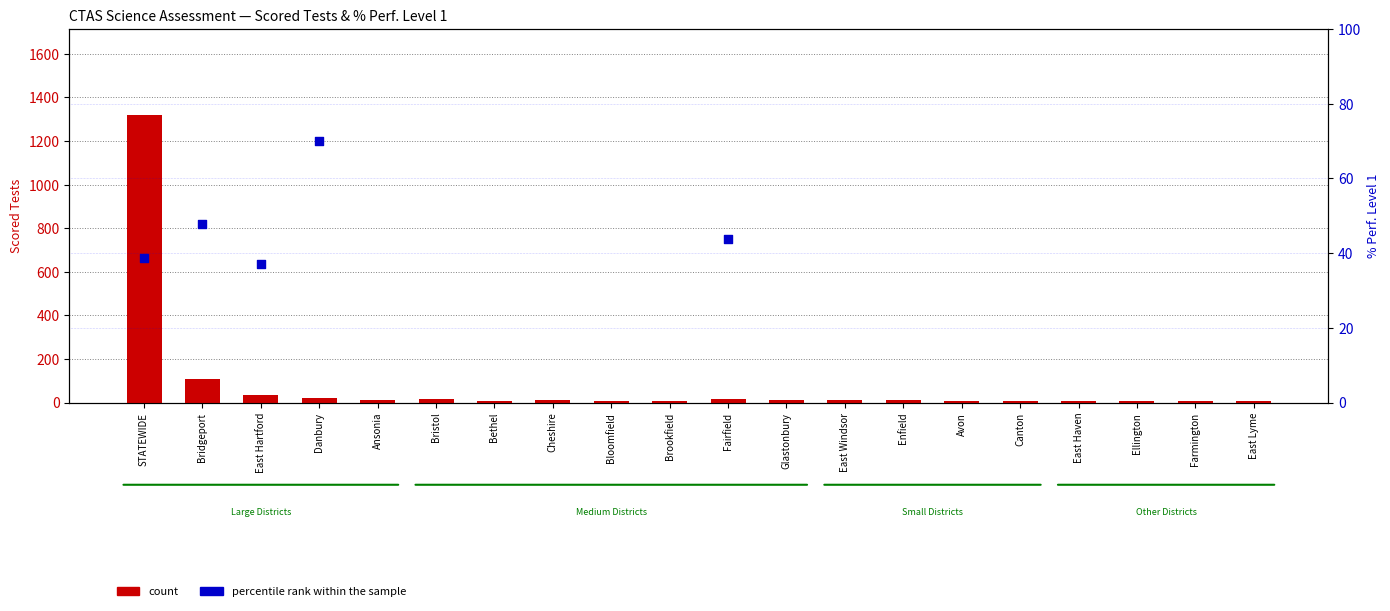

What are all the series names shown in the legend?

count, percentile rank within the sample